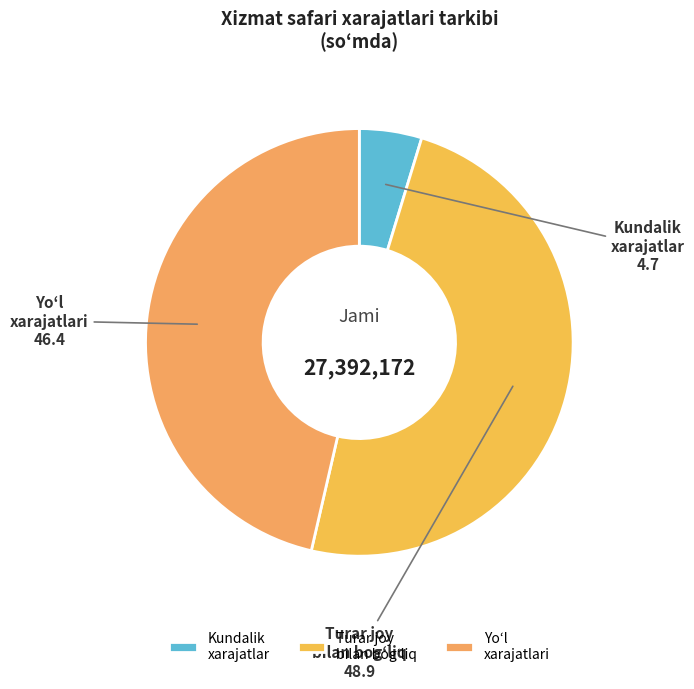

Is there a majority slice in this chart?

No